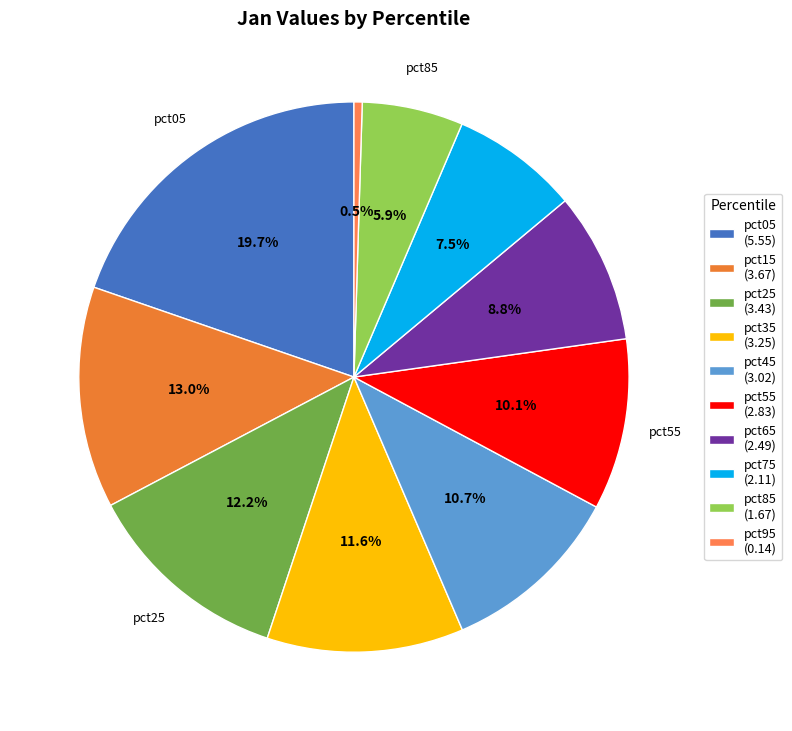

Count the number of slices in the pie.

10